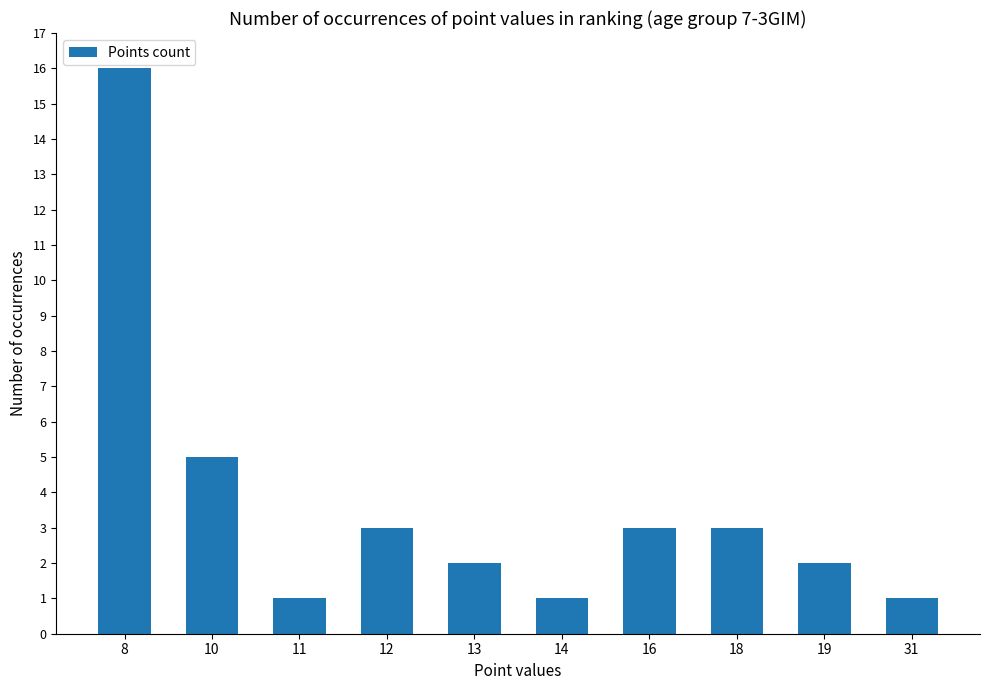

Reading left to right, what are all the values shown in this chart?

8=16	10=5	11=1	12=3	13=2	14=1	16=3	18=3	19=2	31=1